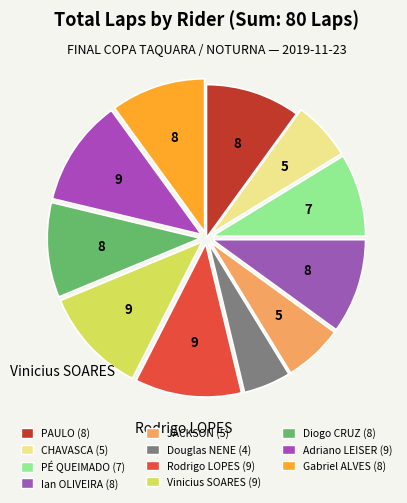

How many segments does this pie chart have?

11